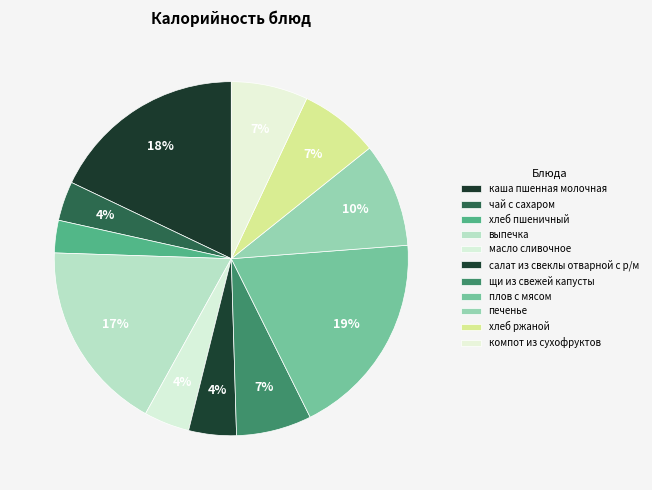

To the nearest percent, what is the average slice percentage?

9%